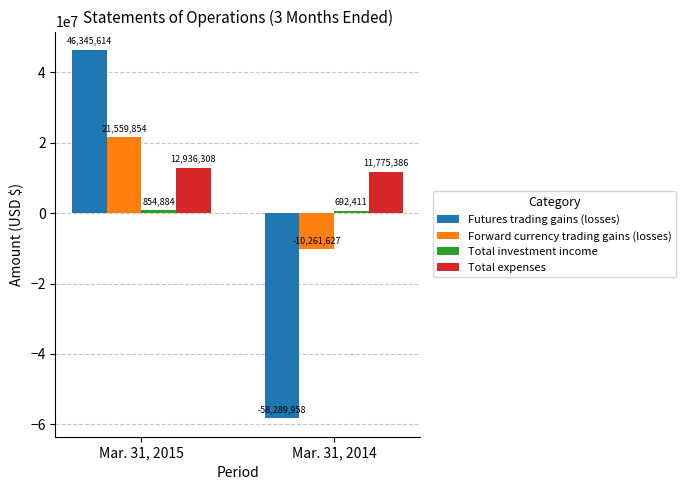

The Total expenses series shows 8379449 at Mar. 31, 2015. True or false?

False